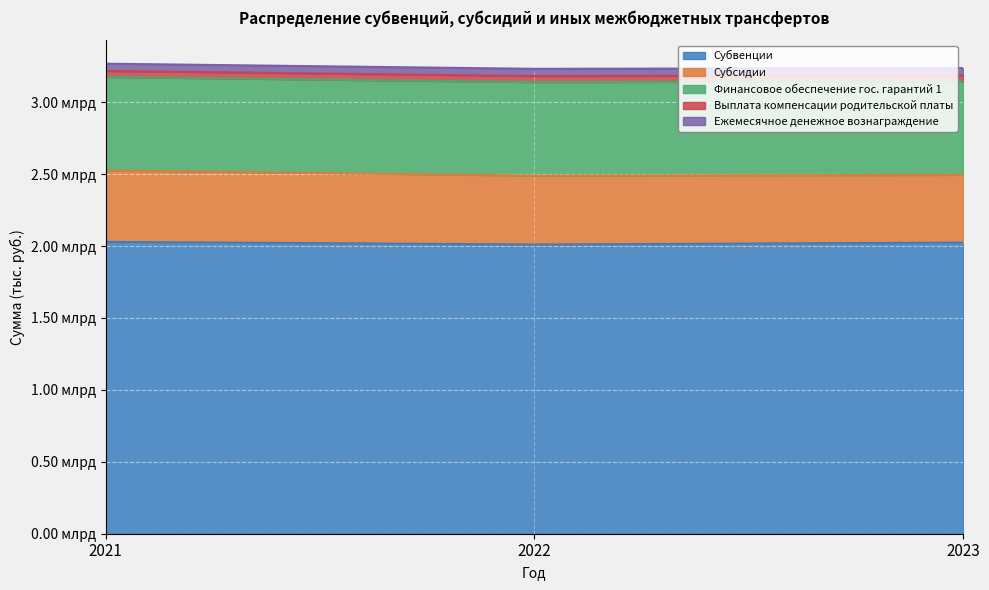

The value of Субсидии at 2022 is 671197001.9. True or false?

False